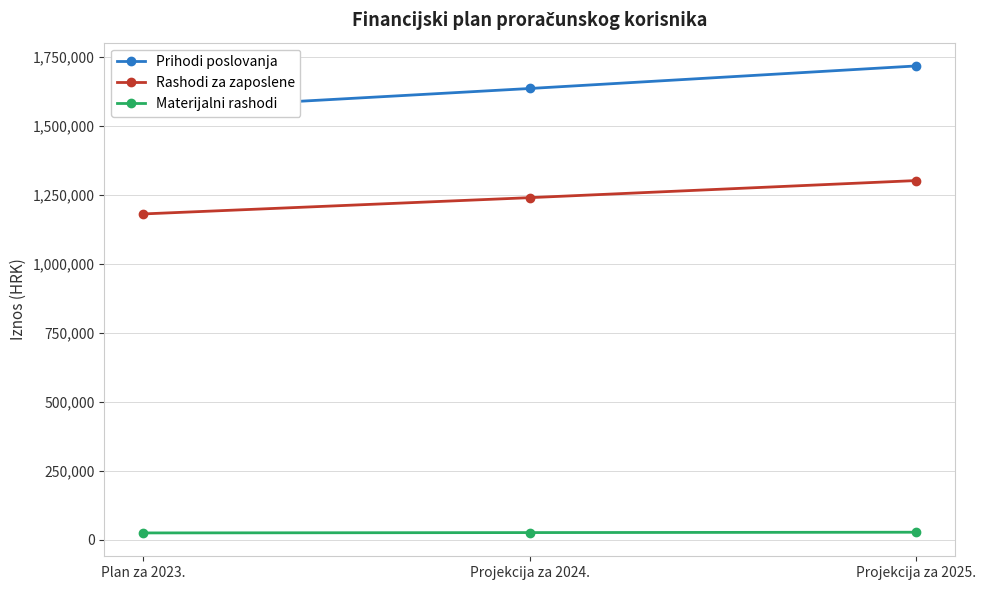

Reading left to right, what are all the values shown in this chart?

Prihodi poslovanja: Plan za 2023.=1557404	Projekcija za 2024.=1635274	Projekcija za 2025.=1717038
Rashodi za zaposlene: Plan za 2023.=1180760	Projekcija za 2024.=1239798	Projekcija za 2025.=1301788
Materijalni rashodi: Plan za 2023.=25151	Projekcija za 2024.=26409	Projekcija za 2025.=27729